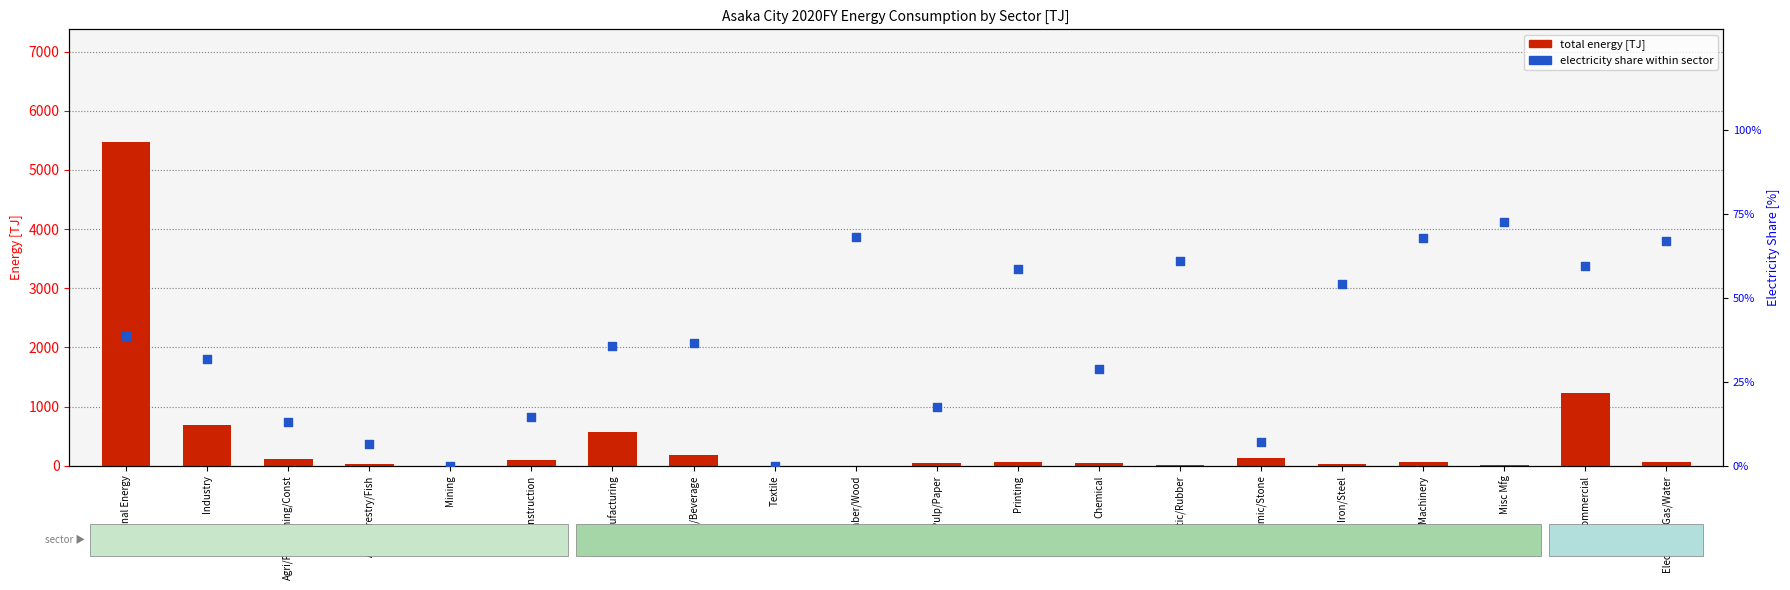

At how many categories does at least one series exceed 3162?

1